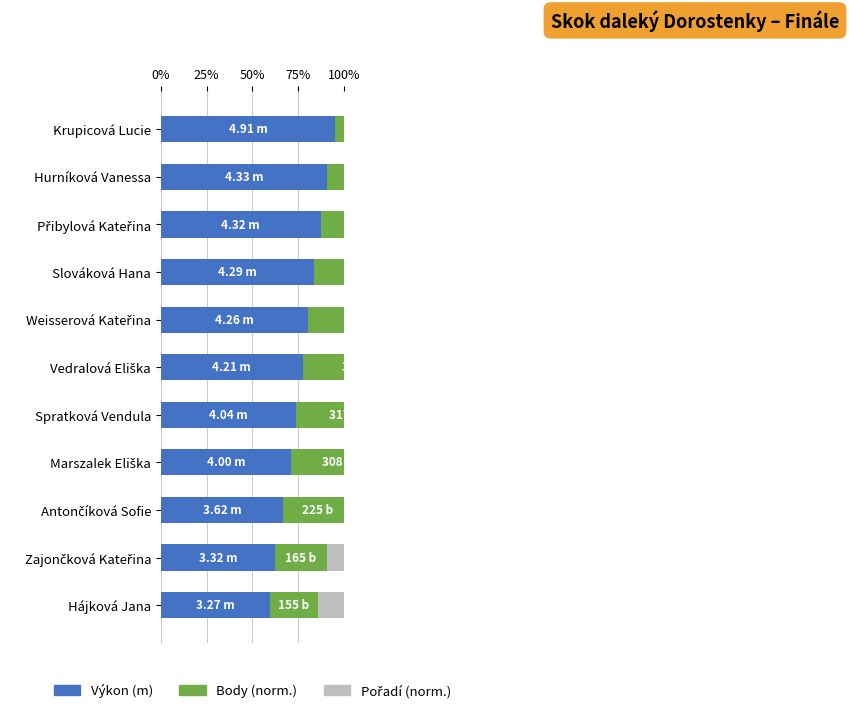

Reading right to left, transcribe all the data shown in this chart.

Výkon (m): 59.7	62.3	66.6	71.2	74.0	77.5	80.6	83.8	87.3	90.9	95.3
Body (norm.): 26.0	28.4	38.0	50.3	53.3	60.3	64.1	67.4	71.2	74.4	95.3
Pořadí (norm.): 89.7	83.8	74.0	63.5	57.2	49.3	42.2	34.9	27.1	18.8	8.7